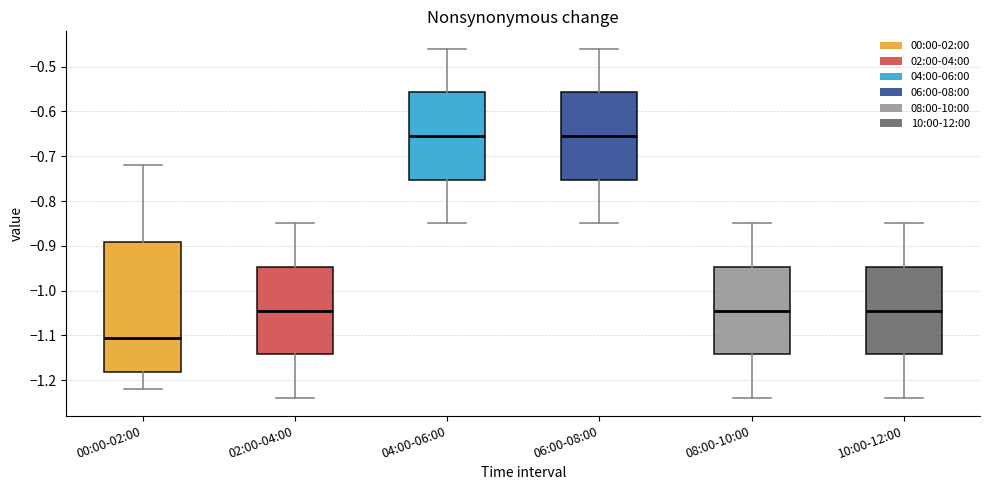

Which box is the tallest, from its lower edge to its upper edge?

00:00-02:00